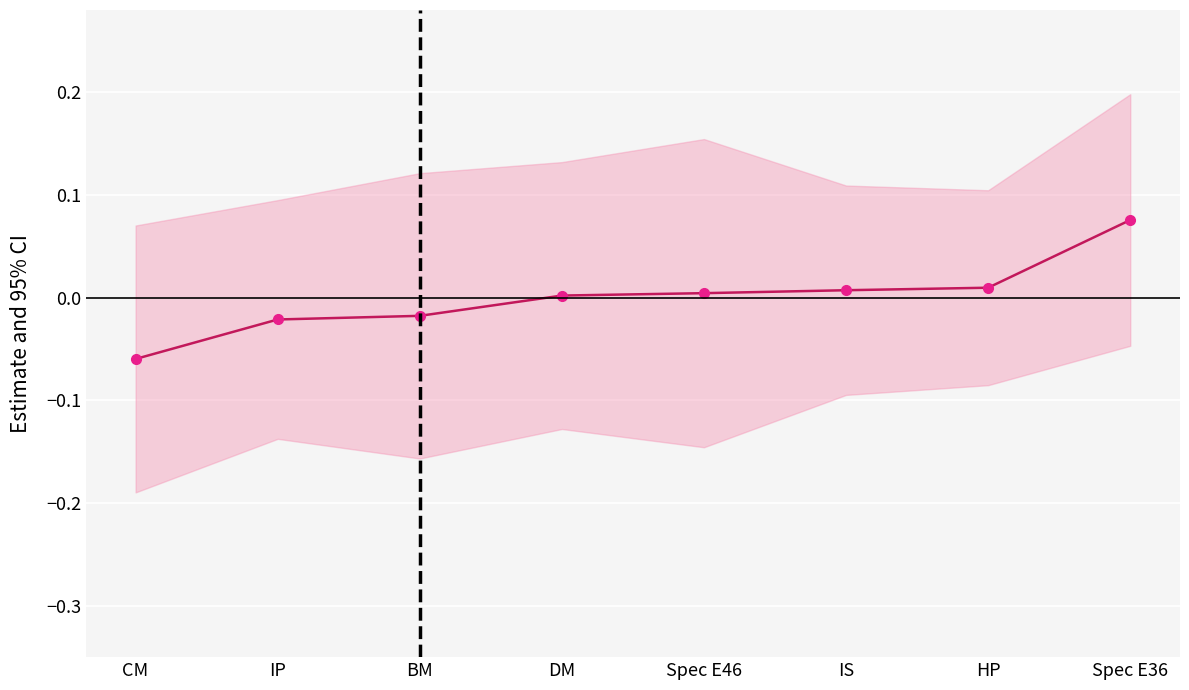

Which category has the lowest value across all series?

CM